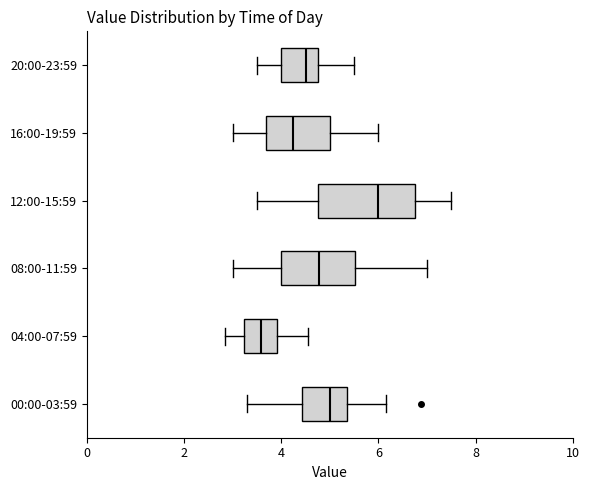

Which box is the widest, from its left edge to its right edge?

12:00-15:59